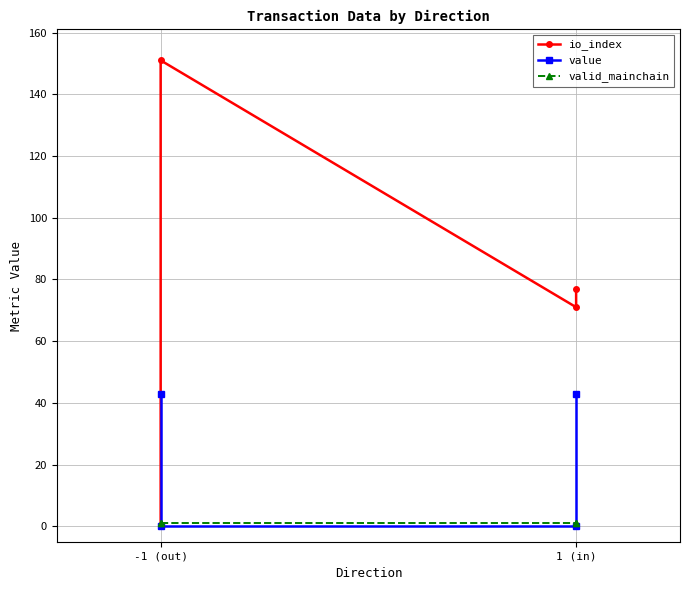

At which category is the sum across all series the highest?

-1 (out)